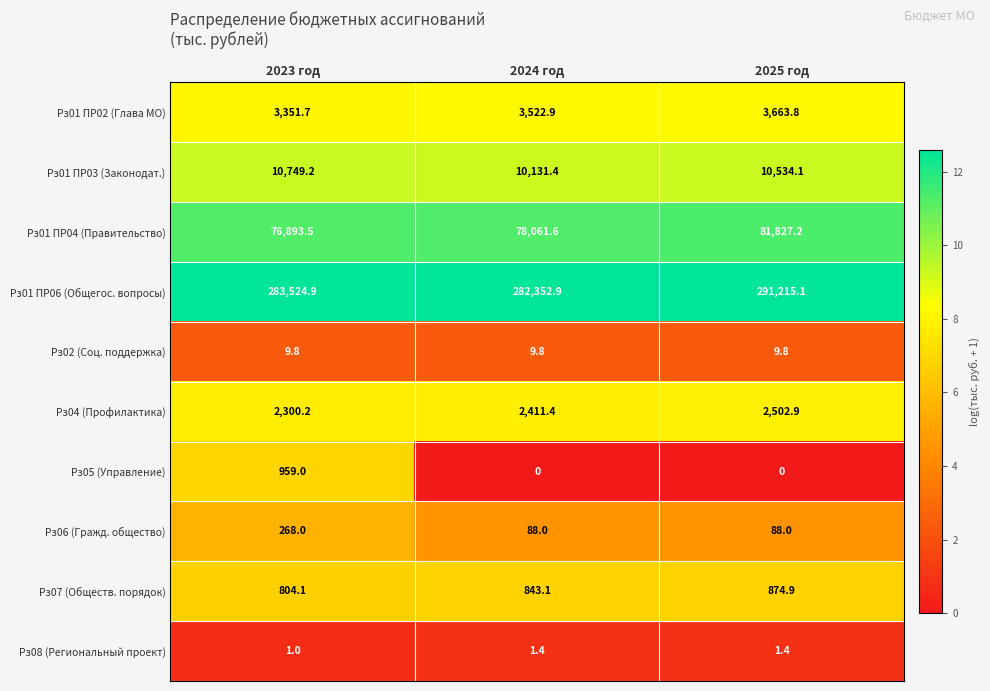

Is it true that Рз06 (Гражд. общество) equals 88.0 at 2024 год?

True